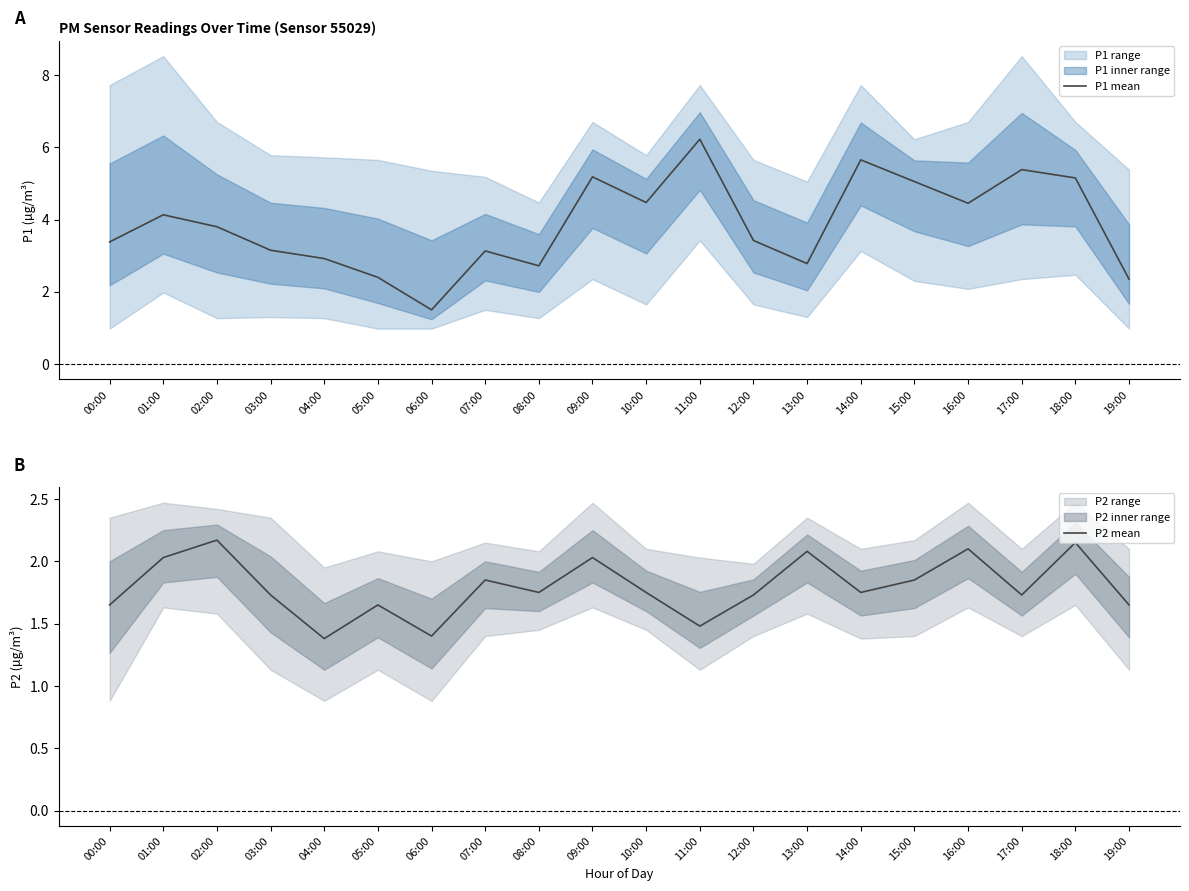

Reading right to left, what are all the values shown in this chart?

P1 mean: 19:00=2.4	18:00=5.2	17:00=5.4	16:00=4.5	15:00=5.0	14:00=5.7	13:00=2.8	12:00=3.4	11:00=6.2	10:00=4.5	09:00=5.2	08:00=2.7	07:00=3.1	06:00=1.5	05:00=2.4	04:00=2.9	03:00=3.1	02:00=3.8	01:00=4.1	00:00=3.4
P2 mean: 19:00=1.6	18:00=2.1	17:00=1.7	16:00=2.1	15:00=1.9	14:00=1.8	13:00=2.1	12:00=1.7	11:00=1.5	10:00=1.8	09:00=2.0	08:00=1.8	07:00=1.9	06:00=1.4	05:00=1.6	04:00=1.4	03:00=1.7	02:00=2.2	01:00=2.0	00:00=1.6